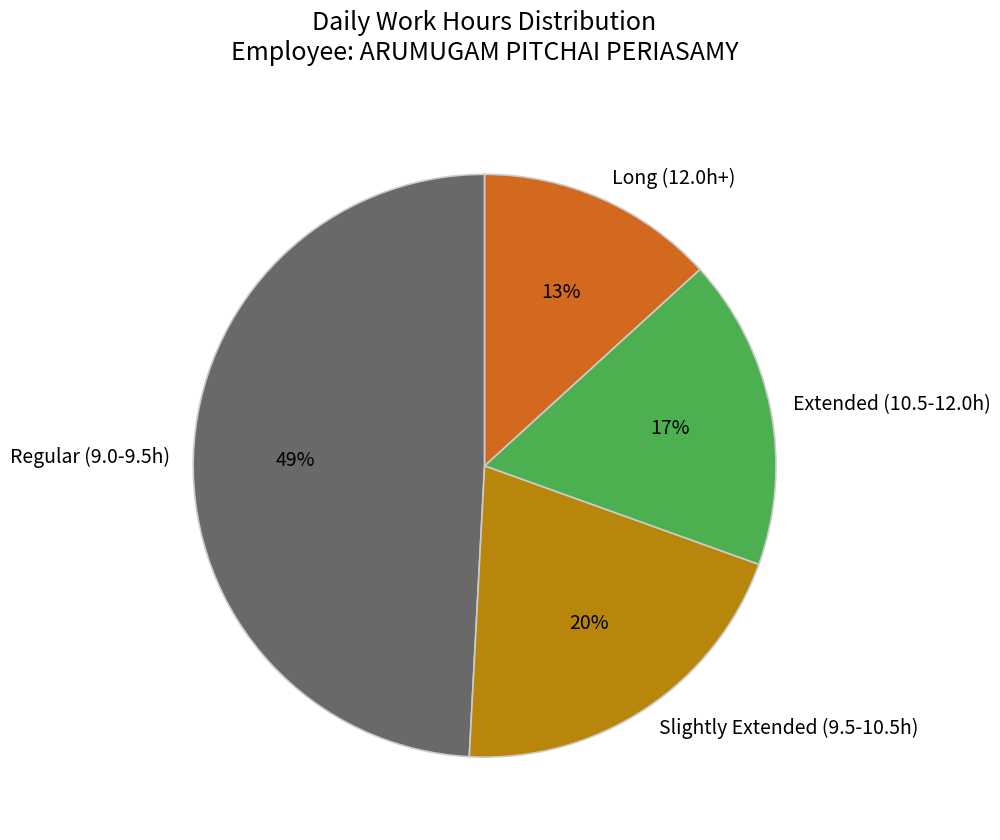

Between Regular (9.0-9.5h) and Slightly Extended (9.5-10.5h), which is larger?

Regular (9.0-9.5h)